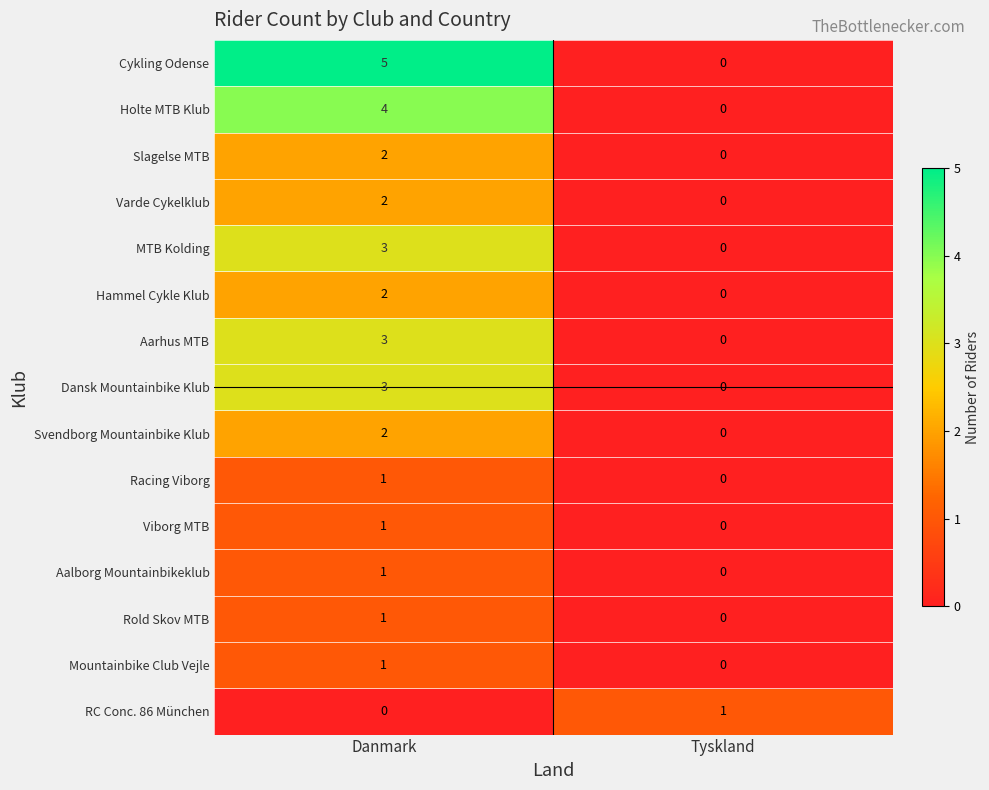

Reading left to right, list all the values displayed in this chart.

Cykling Odense: Danmark=5	Tyskland=0
Holte MTB Klub: Danmark=4	Tyskland=0
Slagelse MTB: Danmark=2	Tyskland=0
Varde Cykelklub: Danmark=2	Tyskland=0
MTB Kolding: Danmark=3	Tyskland=0
Hammel Cykle Klub: Danmark=2	Tyskland=0
Aarhus MTB: Danmark=3	Tyskland=0
Dansk Mountainbike Klub: Danmark=3	Tyskland=0
Svendborg Mountainbike Klub: Danmark=2	Tyskland=0
Racing Viborg: Danmark=1	Tyskland=0
Viborg MTB: Danmark=1	Tyskland=0
Aalborg Mountainbikeklub: Danmark=1	Tyskland=0
Rold Skov MTB: Danmark=1	Tyskland=0
Mountainbike Club Vejle: Danmark=1	Tyskland=0
RC Conc. 86 München: Danmark=0	Tyskland=1